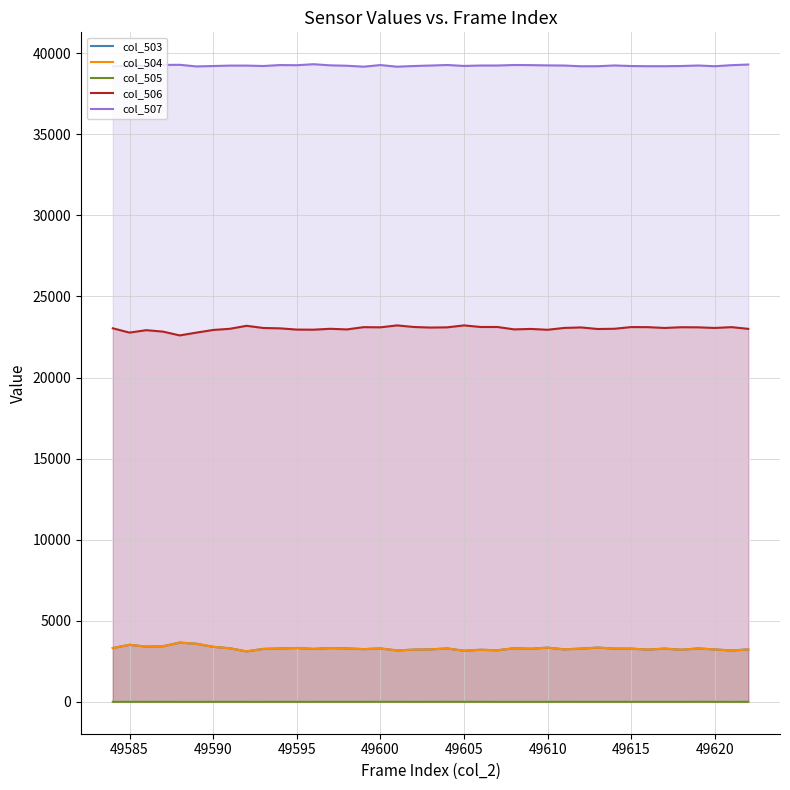

True or false: col_505 and col_506 intersect in this chart.

False